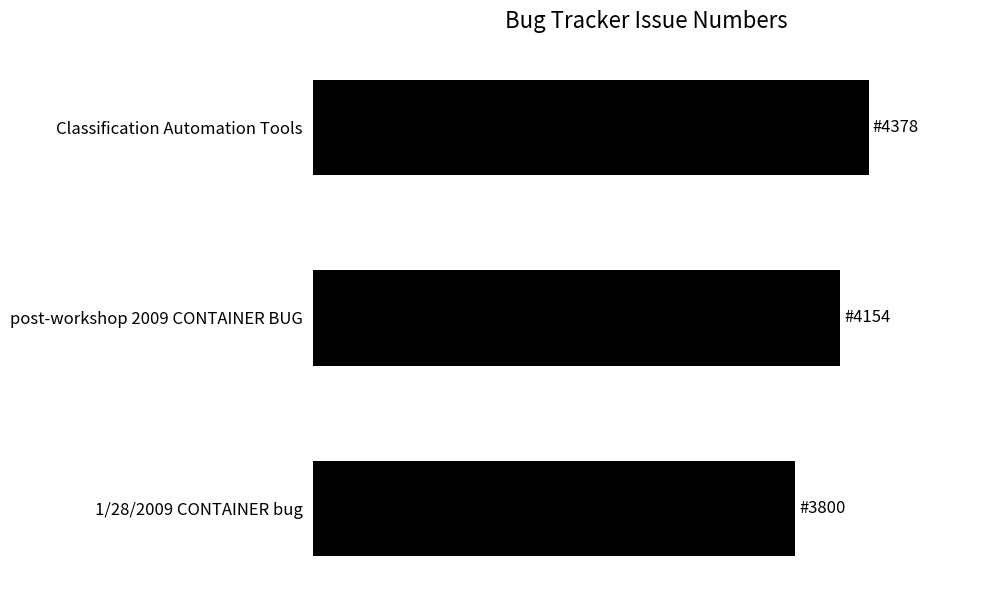

Where is the data nearest to the value 4089?

post-workshop 2009 CONTAINER BUG